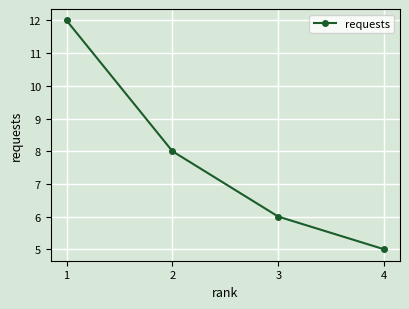

What is the value of the 3rd point from the left?

6